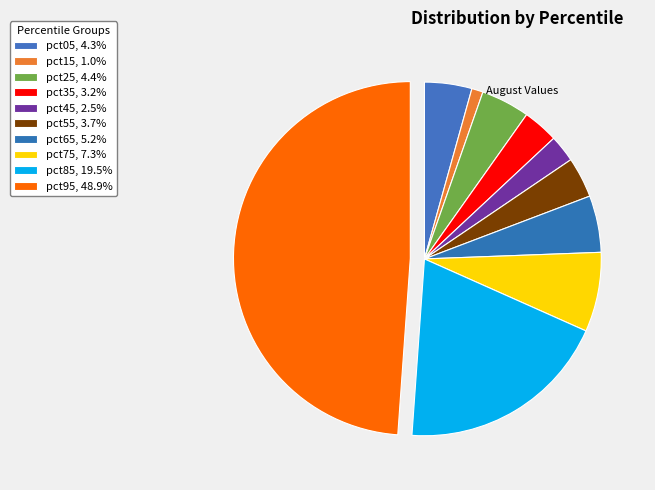

What percentage do pct35 and pct25 together represent?

7.7%